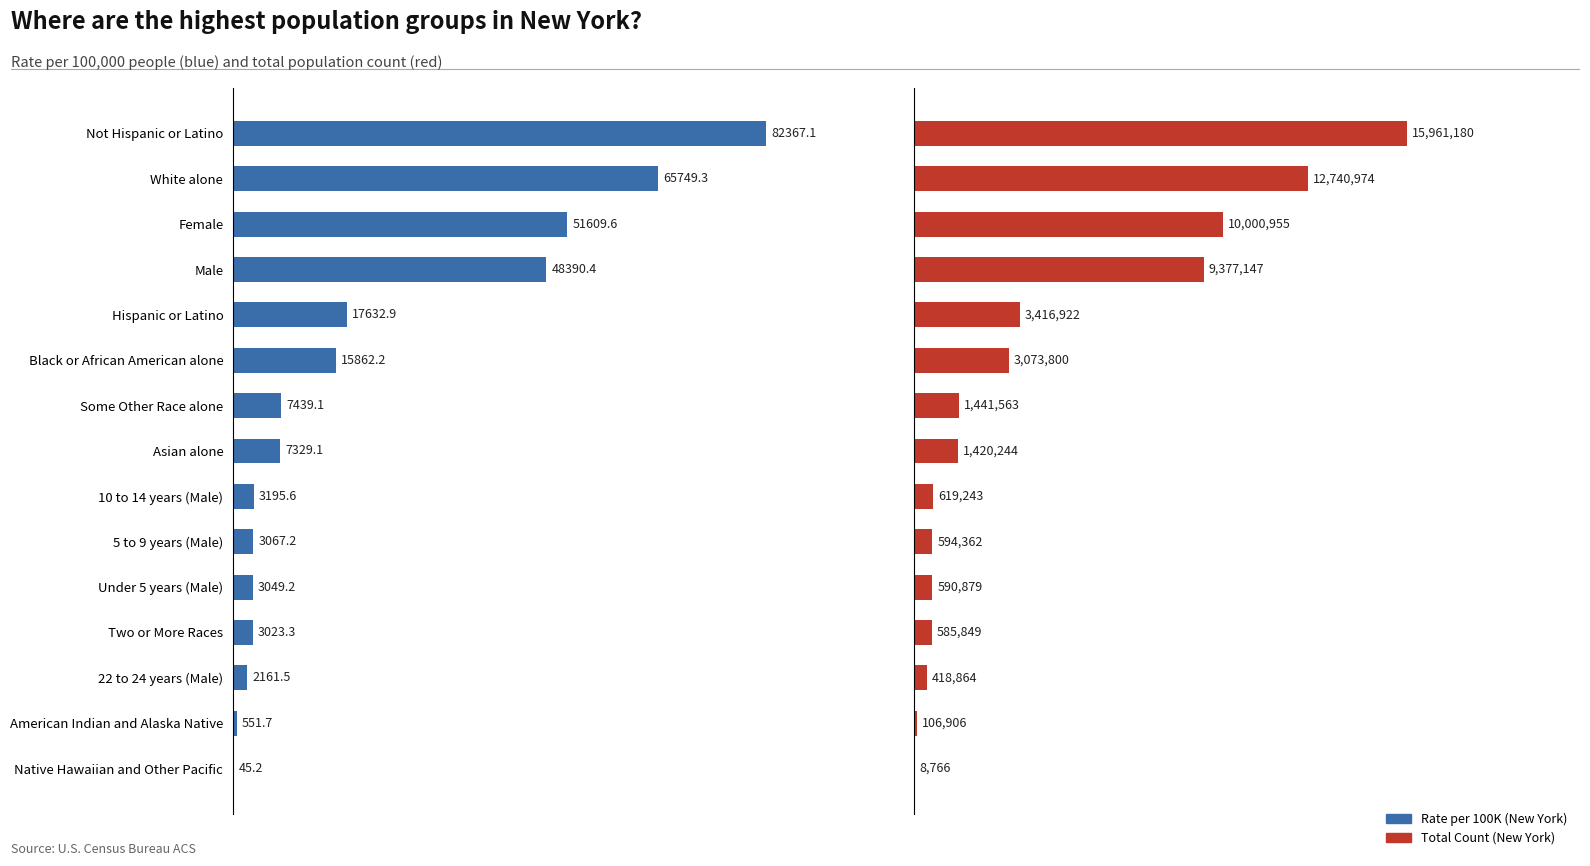

Reading left to right, extract all data points from this chart.

New York Rate per 100K: 82367.1	65749.3	51609.6	48390.4	17632.9	15862.2	7439.1	7329.1	3195.6	3067.2	3049.2	3023.3	2161.5	551.7	45.2
New York Population Count: 15961180.0	12740974.0	10000955.0	9377147.0	3416922.0	3073800.0	1441563.0	1420244.0	619243.0	594362.0	590879.0	585849.0	418864.0	106906.0	8766.0